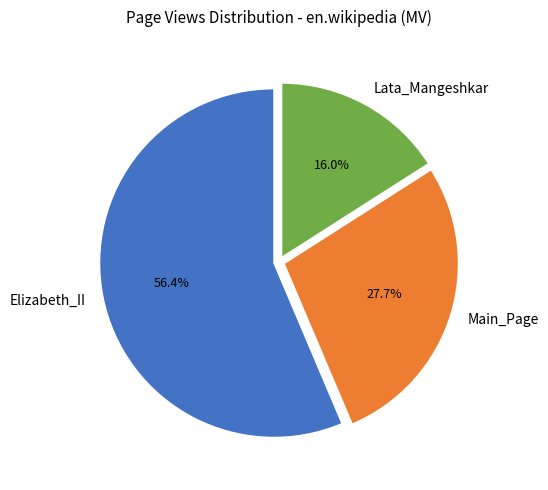

How many slices are in this pie chart?

3